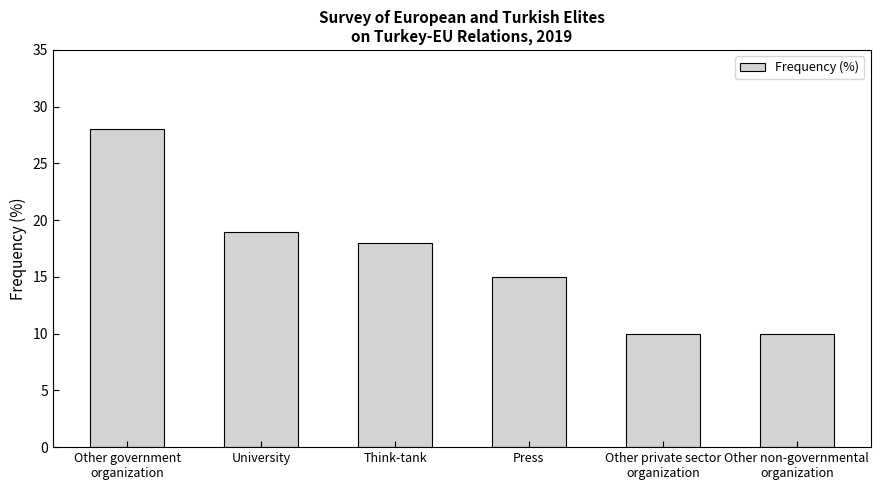

Are the bars grouped side by side (vs. stacked)?

No